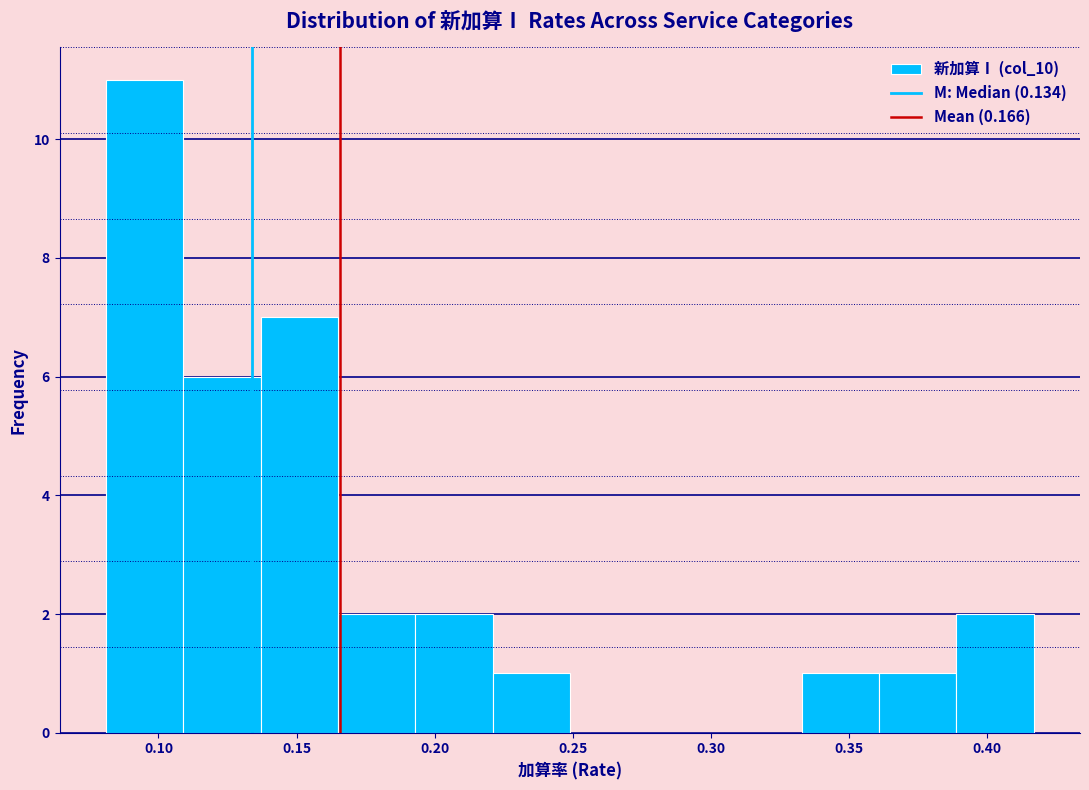

Reading left to right, list every bar in this chart as the range it spans on the x-axis followed by its height. Neither the bar edges nor the heights are printed on the chart, so give them approximately, as read against the axes.

0.081 to 0.109: 11
0.109 to 0.137: 6
0.137 to 0.165: 7
0.165 to 0.193: 2
0.193 to 0.221: 2
0.221 to 0.249: 1
0.249 to 0.277: 0
0.277 to 0.305: 0
0.305 to 0.333: 0
0.333 to 0.361: 1
0.361 to 0.389: 1
0.389 to 0.417: 2